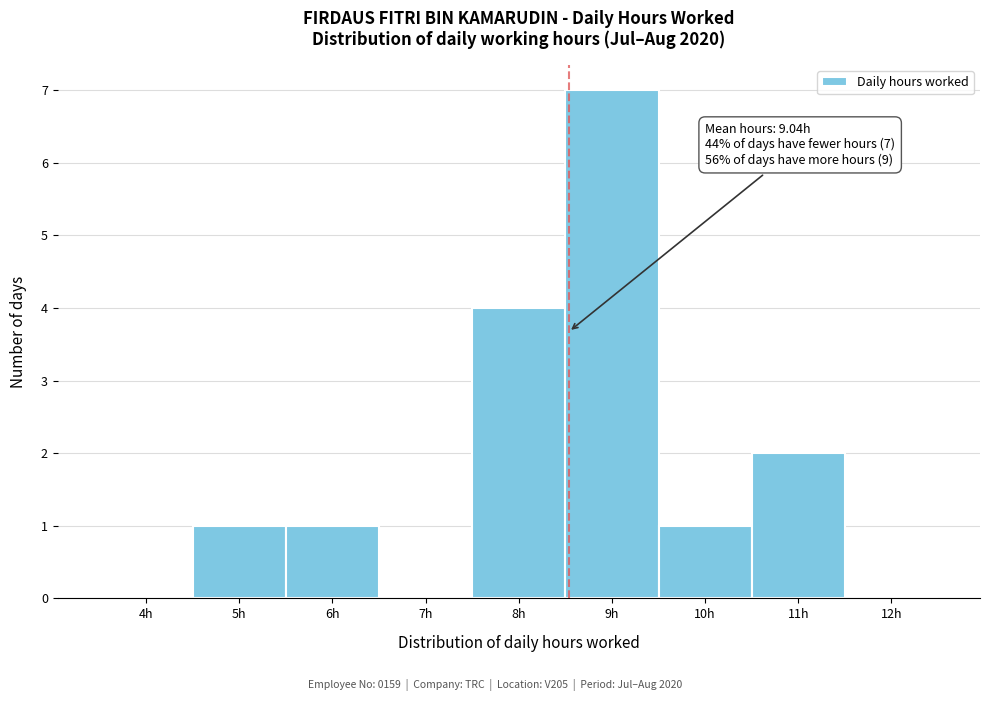

Reading left to right, what are all the values shown in this chart?

4h=0	5h=1	6h=1	7h=0	8h=4	9h=7	10h=1	11h=2	12h=0